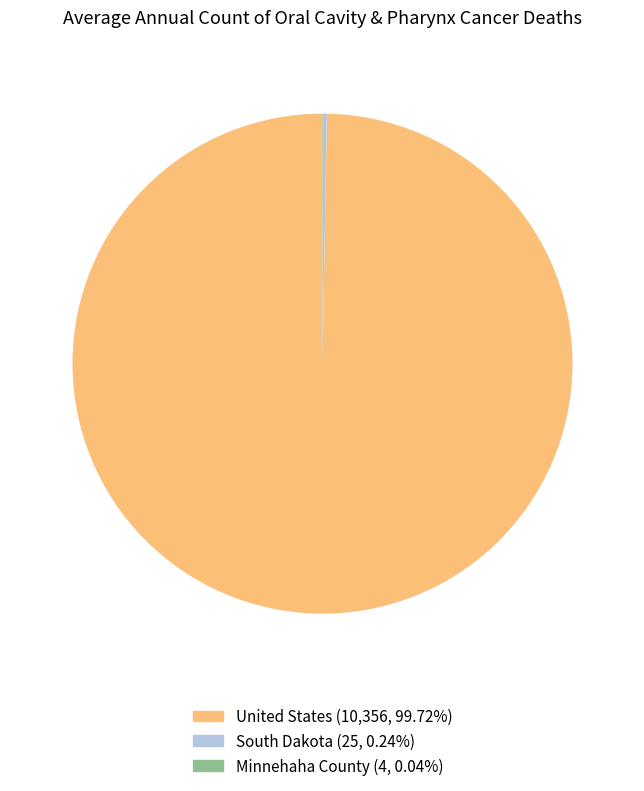

What is the largest slice in the pie chart?

United States